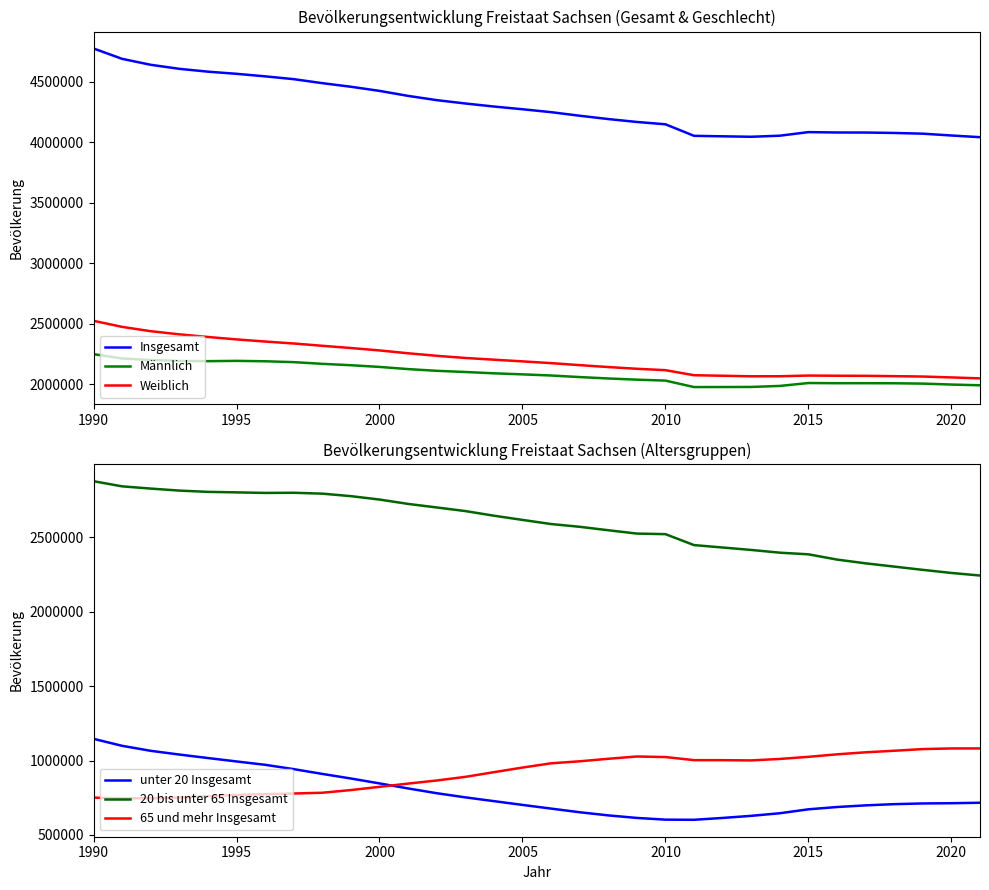

What is the average value of the unter 20 Insgesamt series?

789786